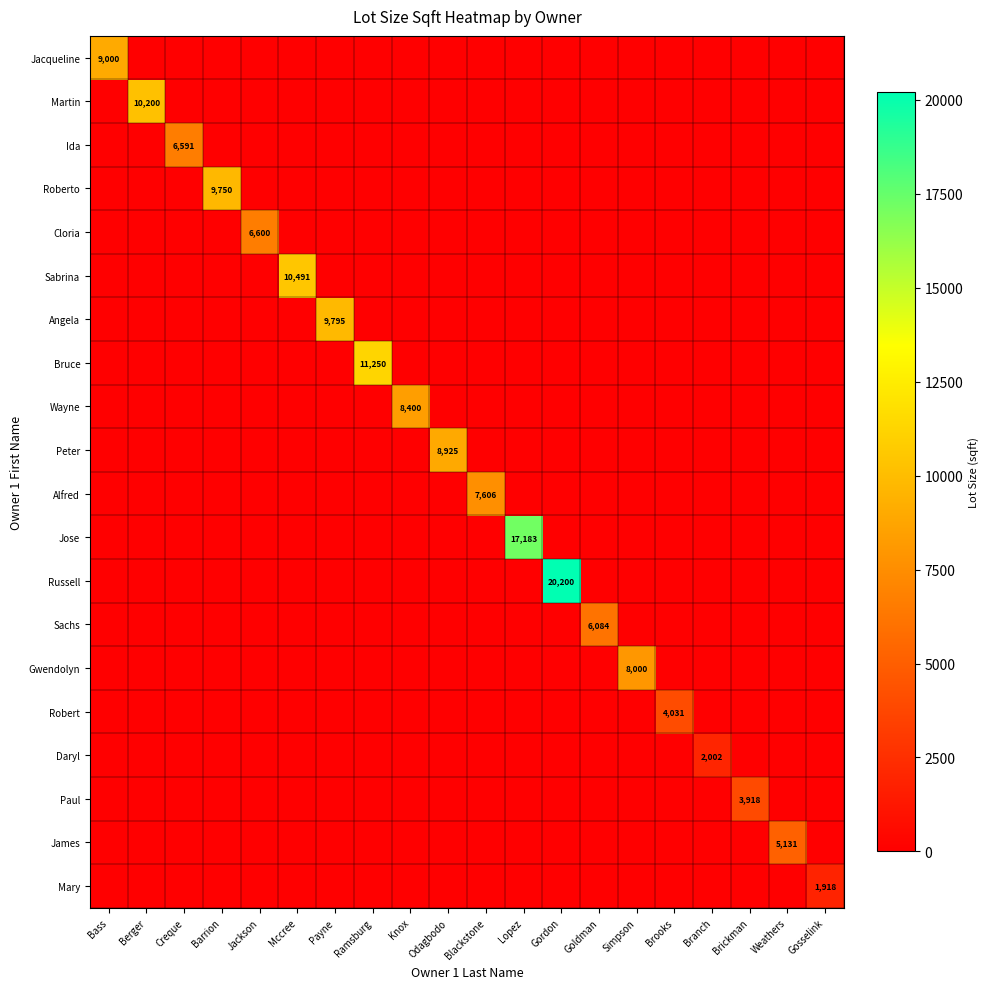

What is the difference between the maximum and minimum values in the Gwendolyn series?

8000